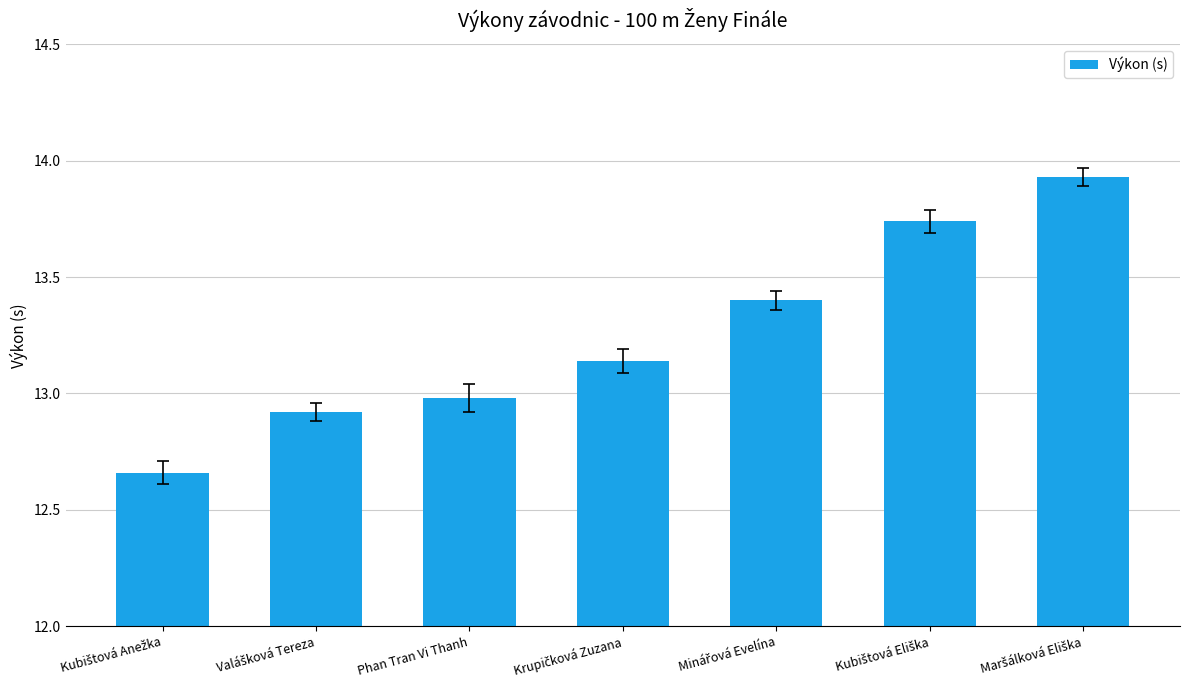

What is the label of the 3rd bar from the left?

Phan Tran Vi Thanh